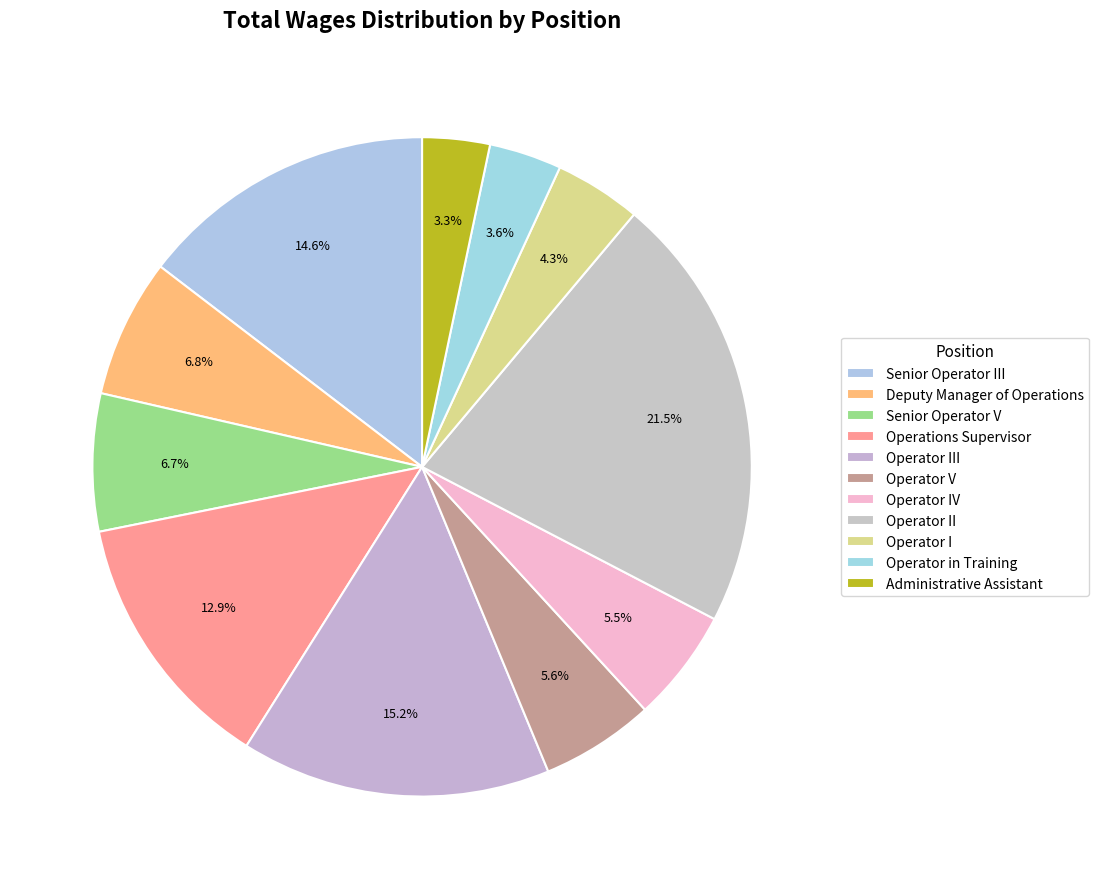

How many slices are in this pie chart?

11